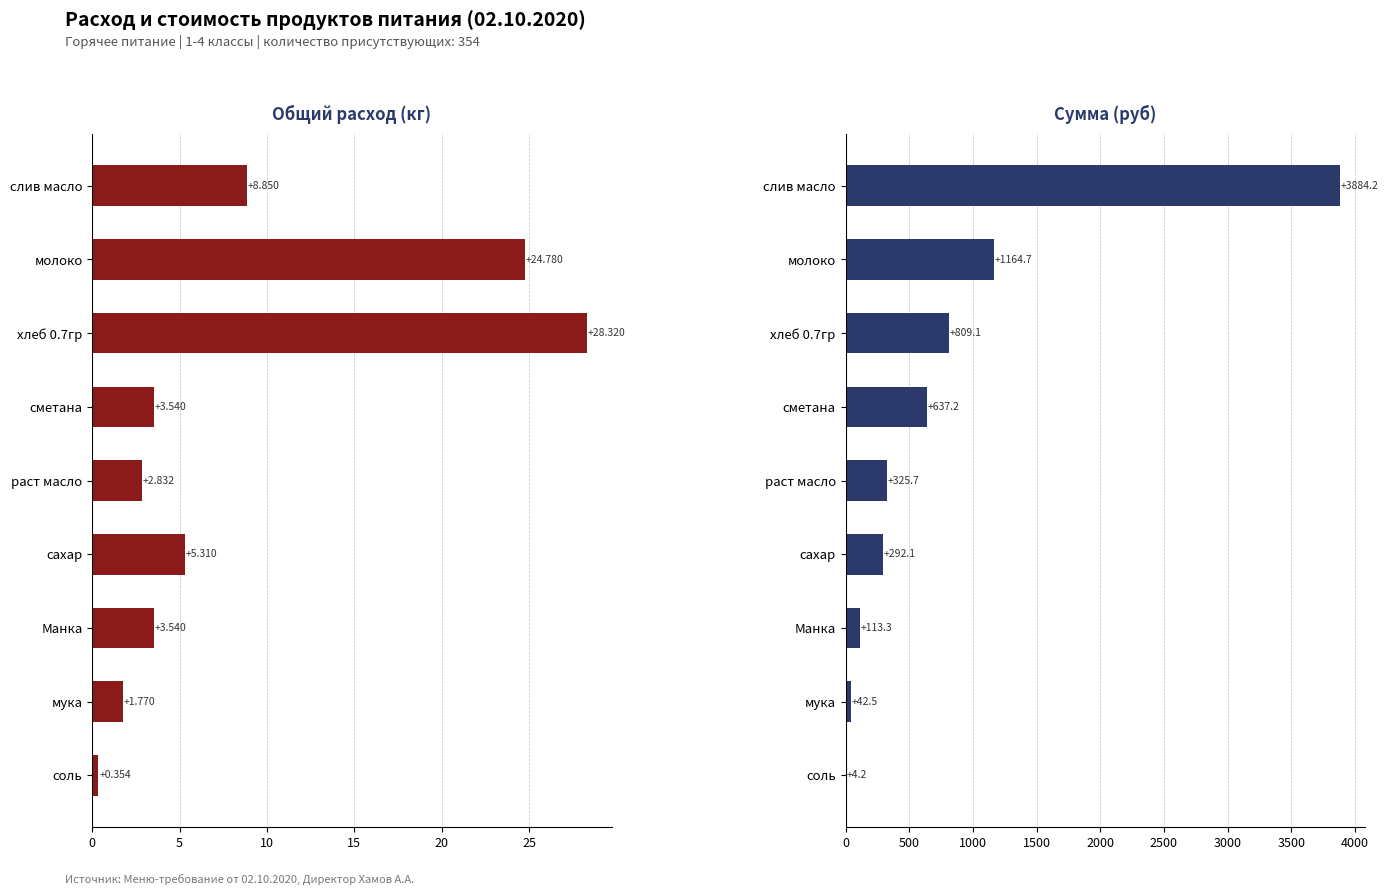

Between 5 and 10, which series saw the biggest shift?

Сумма (руб)